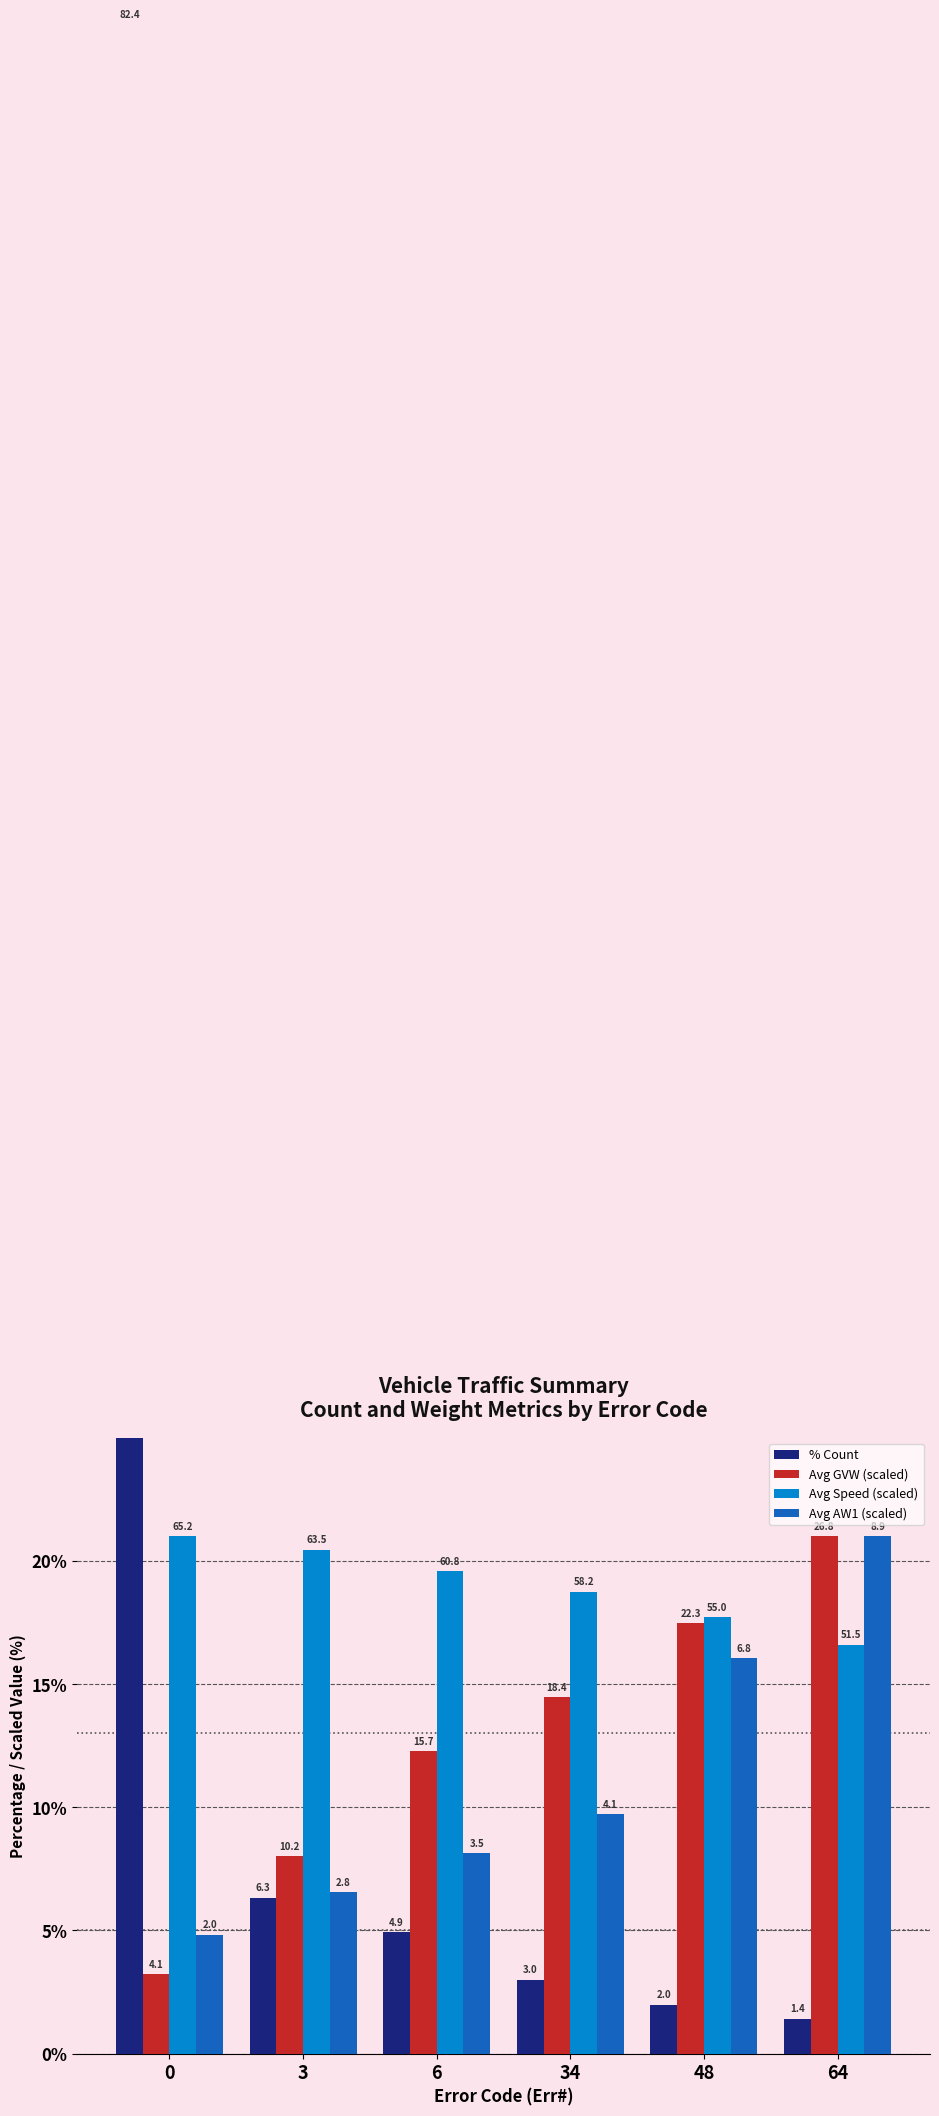

Read the Avg GVW (scaled) value at 48.

17.5